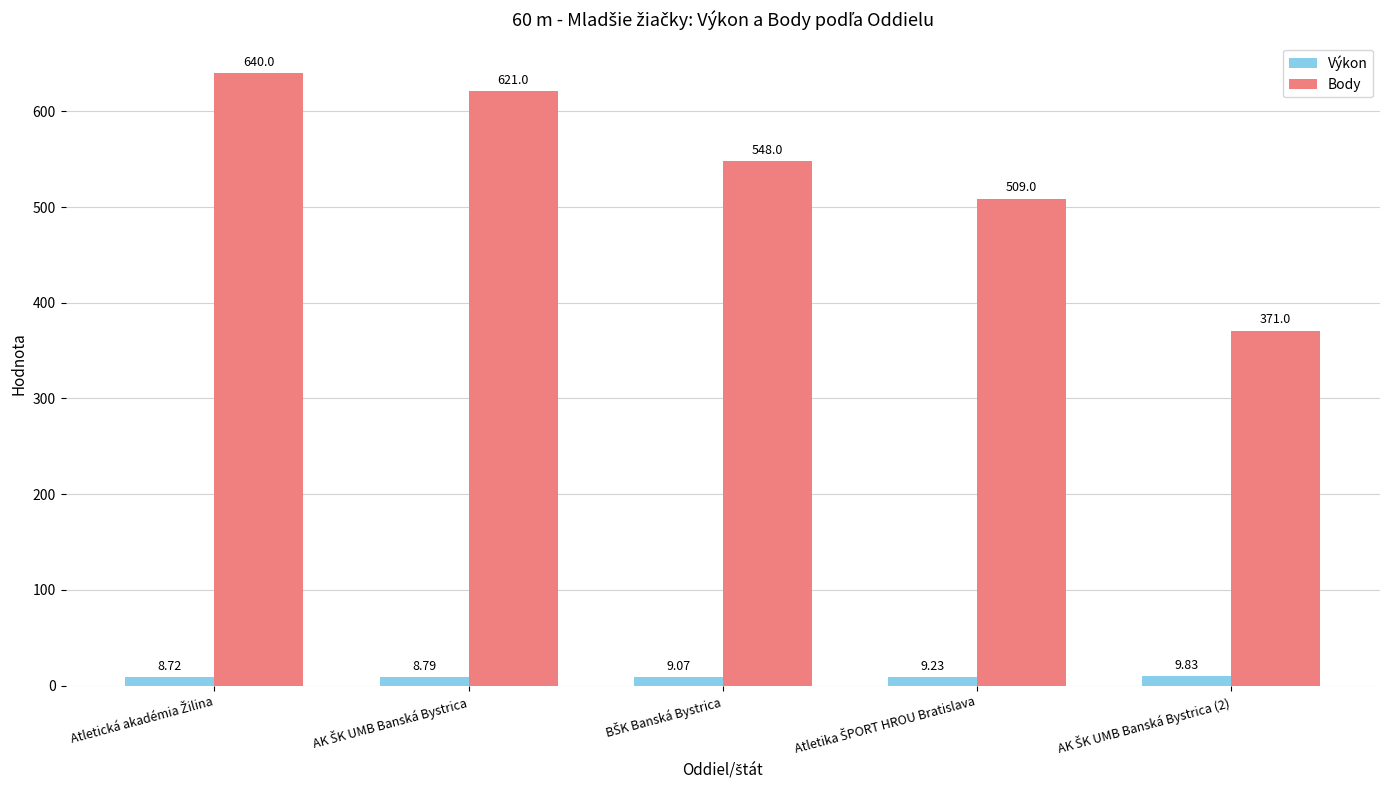

What is the average value of the Body series?

537.8